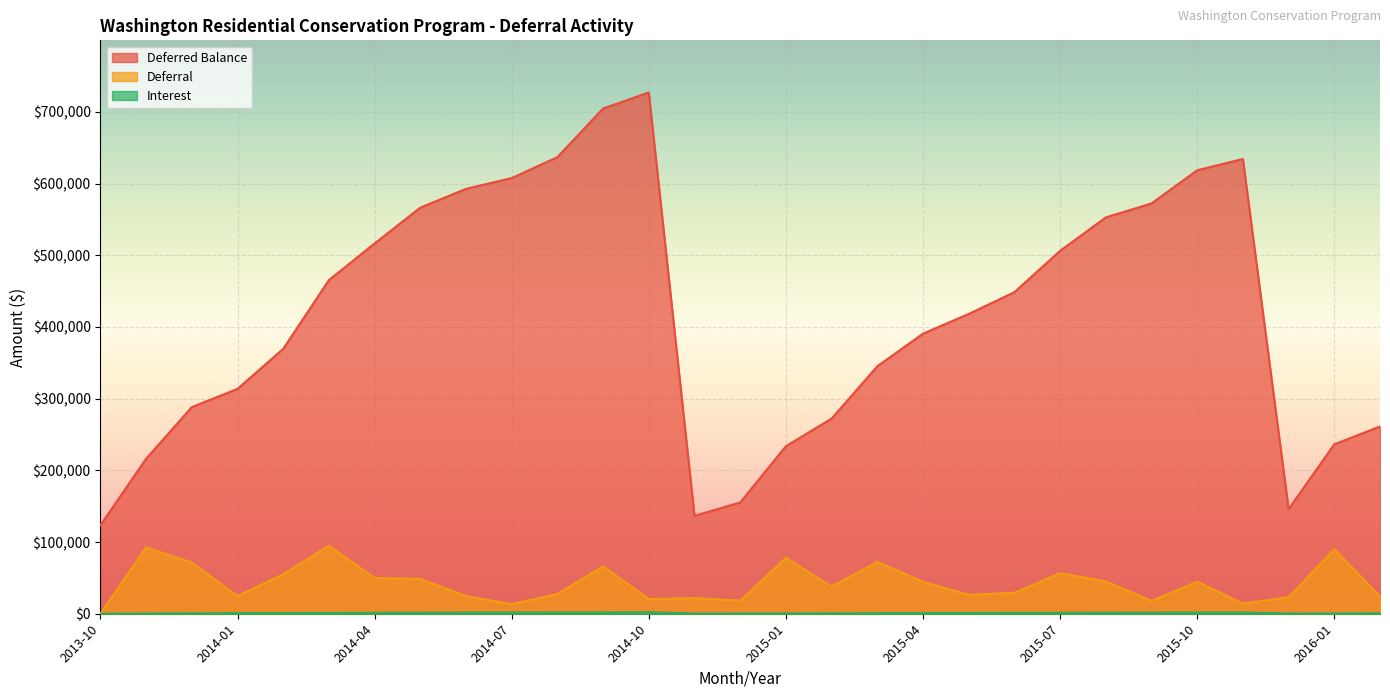

How many lines are shown in the chart?

3